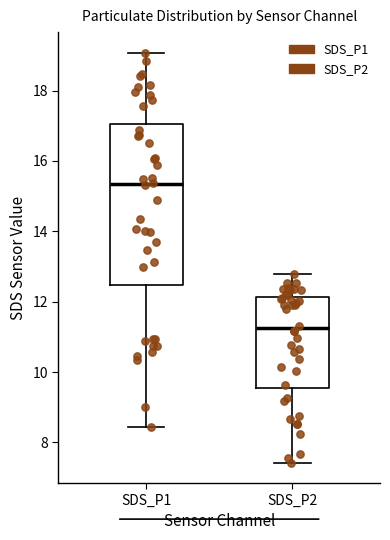

Which box has the highest median line?

SDS_P1